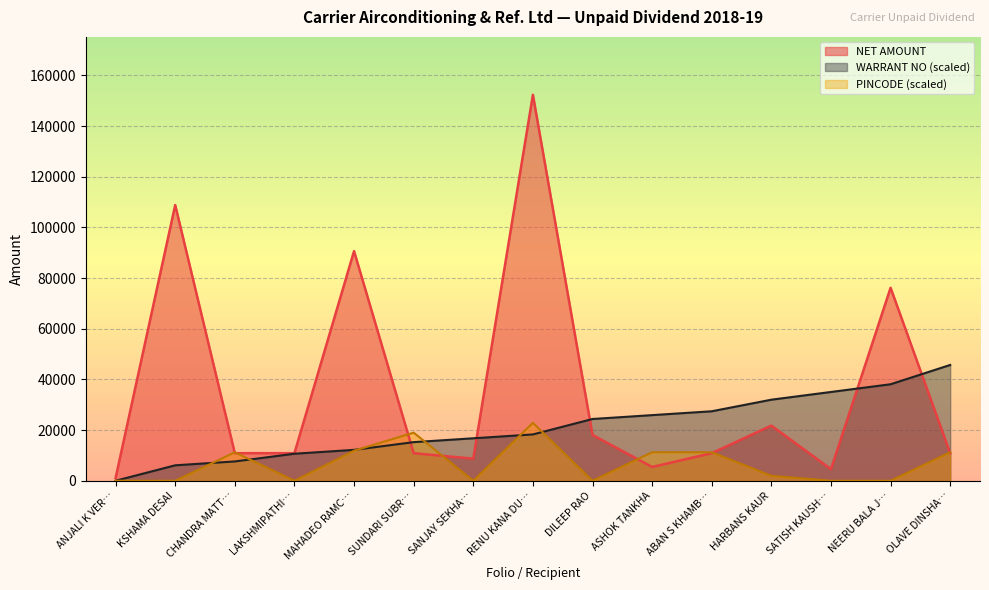

True or false: WARRANT NO (scaled) has a value of 4442.5 at LAKSHMIPATHI….

False